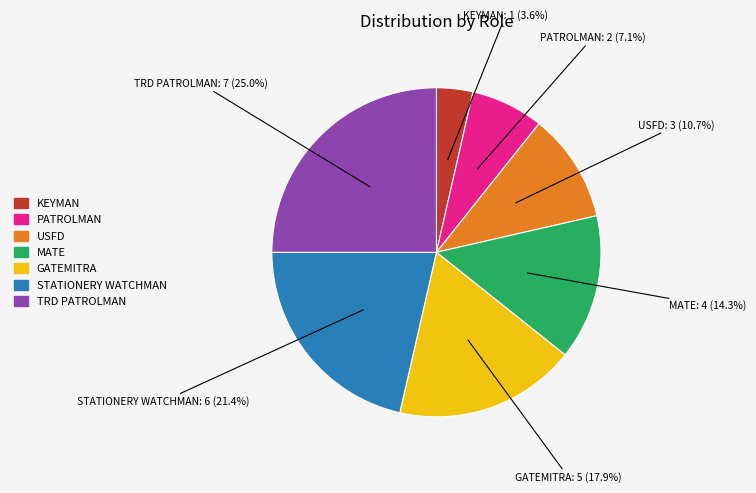

Between MATE and USFD, which is larger?

MATE